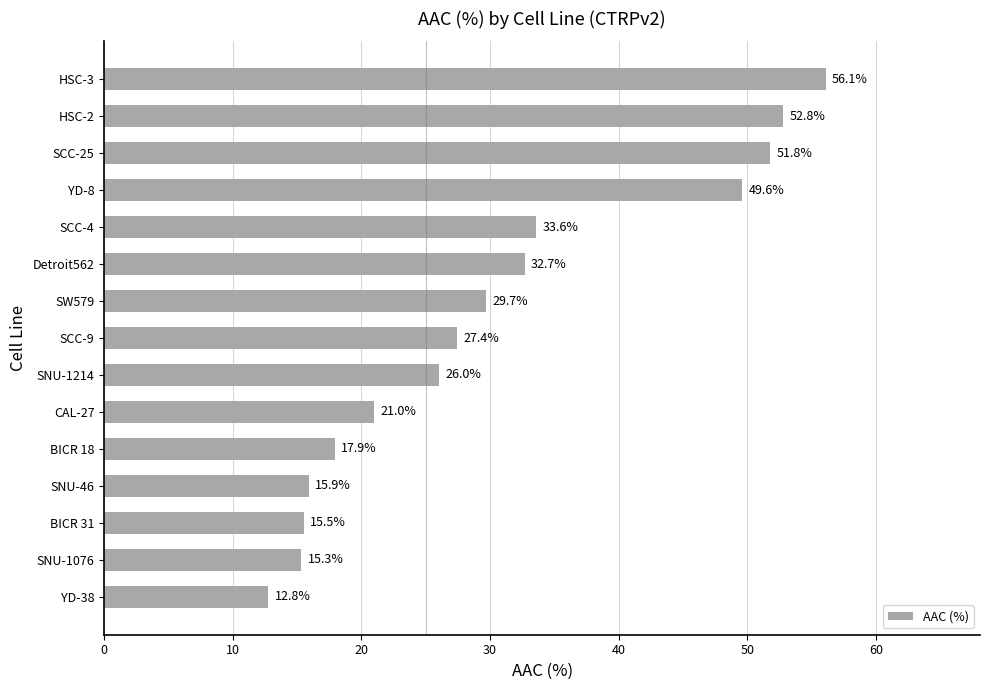

List the labels in order of value, smallest first.

YD-38, SNU-1076, BICR 31, SNU-46, BICR 18, CAL-27, SNU-1214, SCC-9, SW579, Detroit562, SCC-4, YD-8, SCC-25, HSC-2, HSC-3